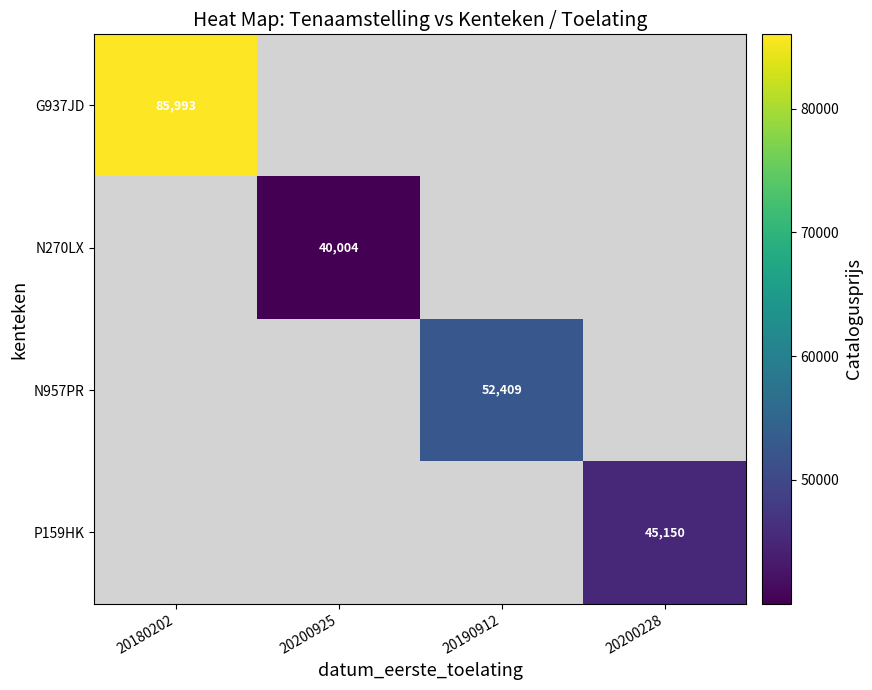

Which label corresponds to the largest value in the chart?

20180202